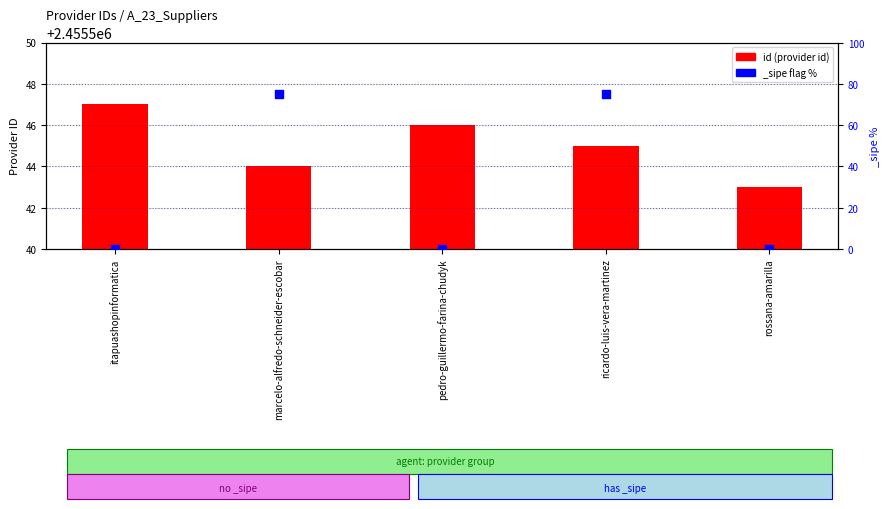

Which has a higher value, itapuashopinformatica or ricardo-luis-vera-martinez?

itapuashopinformatica